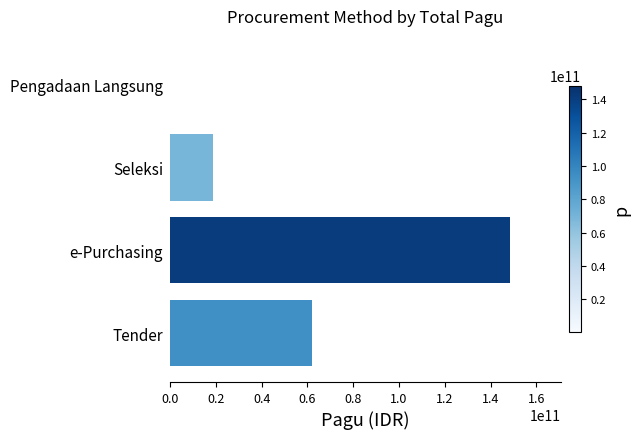

Where is the data nearest to the value 74163055900?

Tender